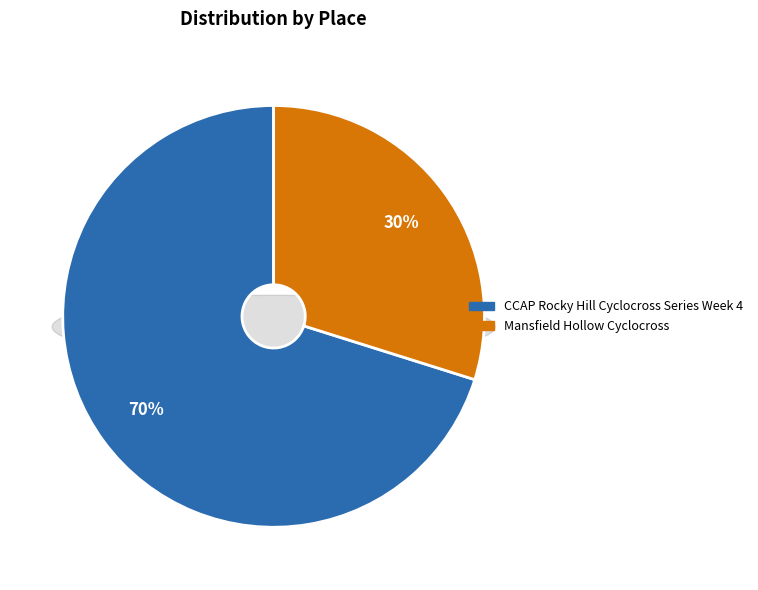

Does any single category account for the majority?

Yes